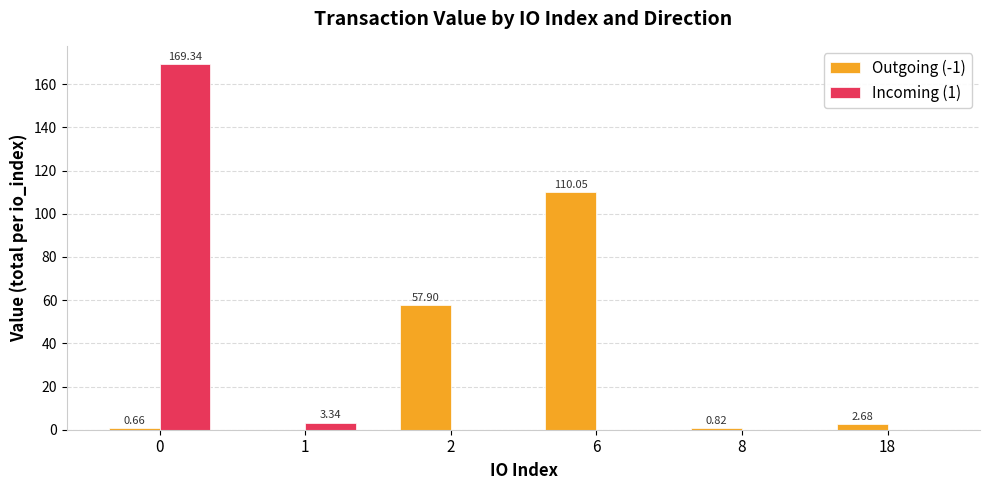

The value of Outgoing (-1) at 6 is 69.3. True or false?

False